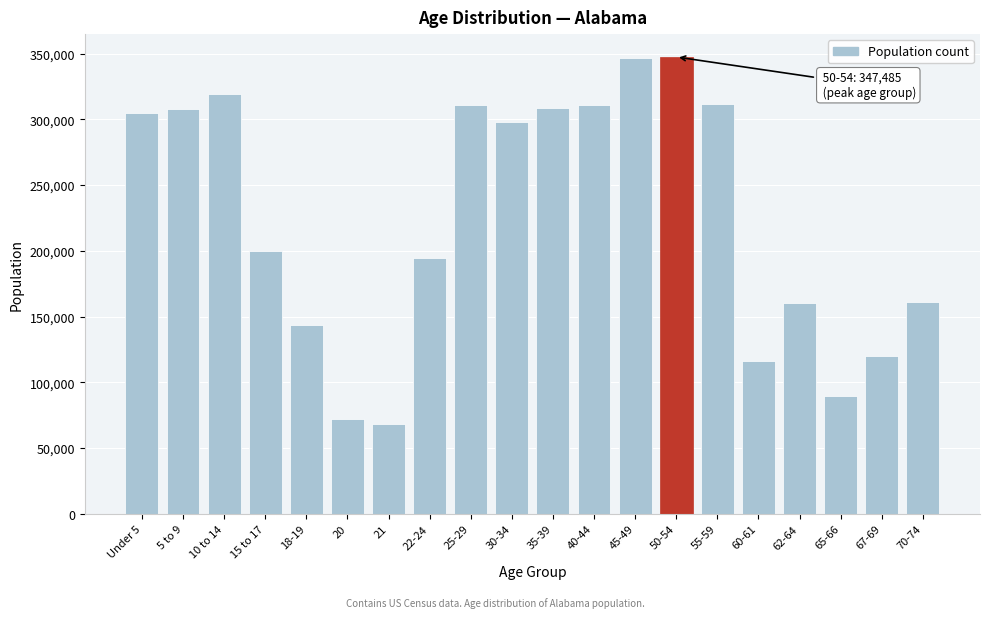

What is the greatest value displayed?

347485